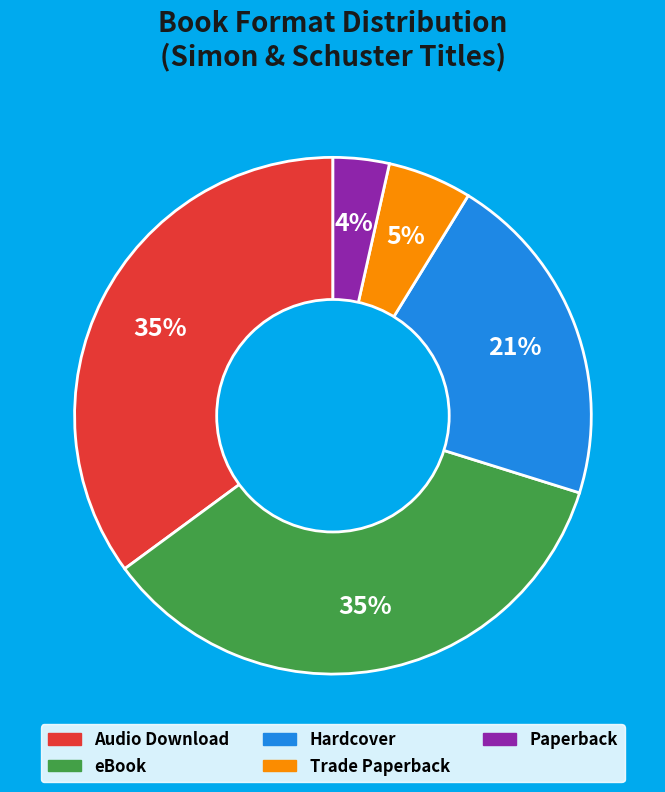

Is there a majority slice in this chart?

No